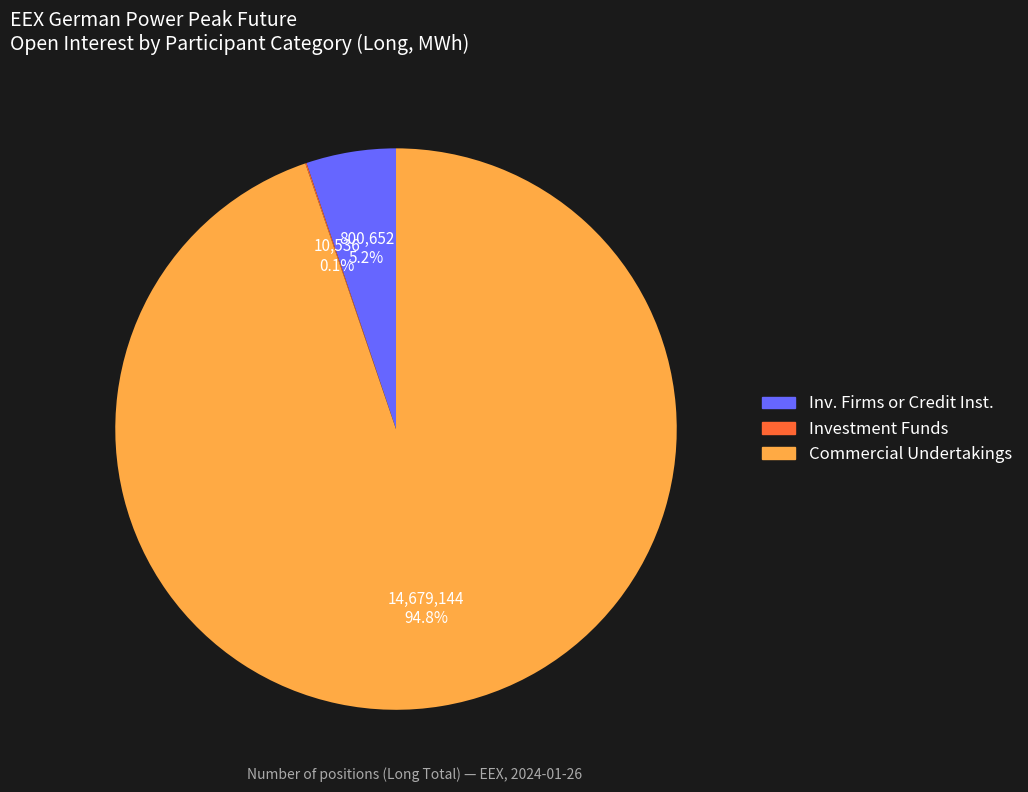

Is there any slice that represents more than half of the pie?

Yes